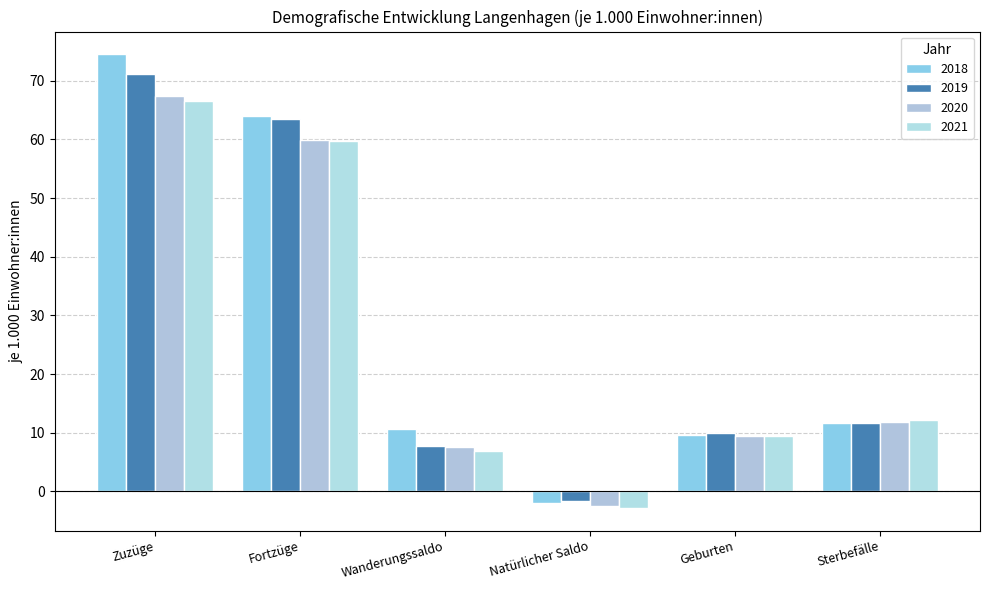

What is the sum of the 2018 values at Geburten and Natürlicher Saldo?

7.7